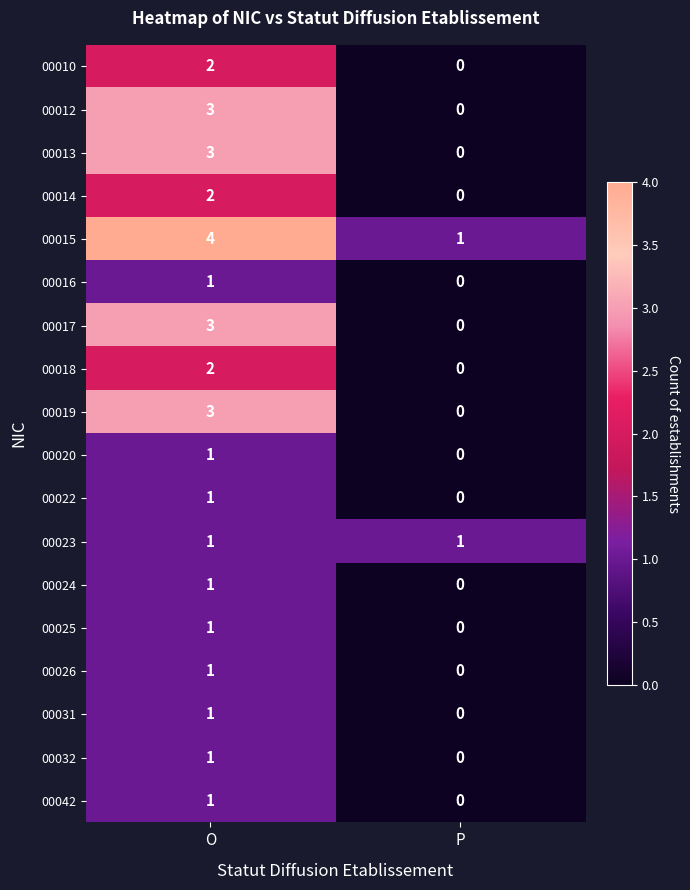

Rank the categories by 00010 value from highest to lowest.

O, P